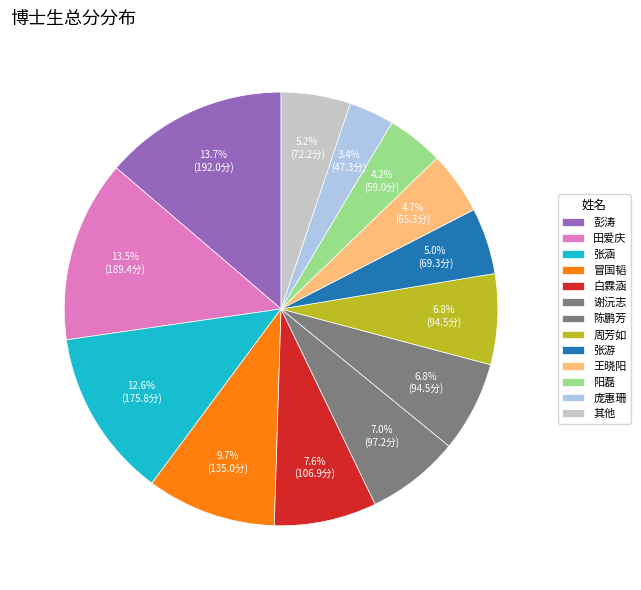

Which category has the biggest portion of the pie?

彭涛